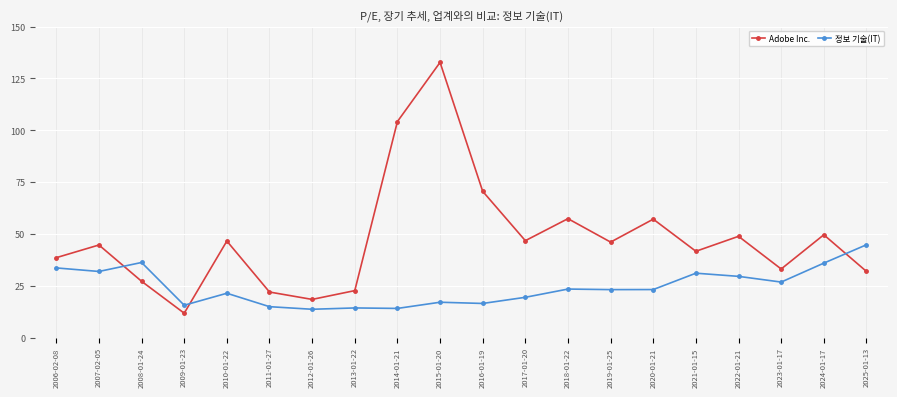

What are all the series names shown in the legend?

Adobe Inc., 정보 기술(IT)